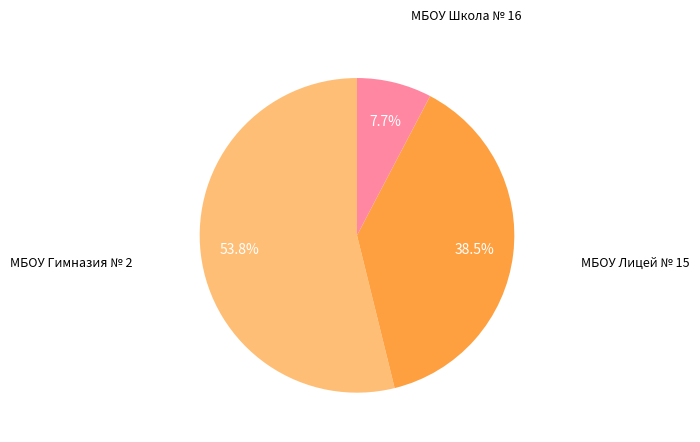

What portion of the pie excludes МБОУ Гимназия № 2?

46.2%